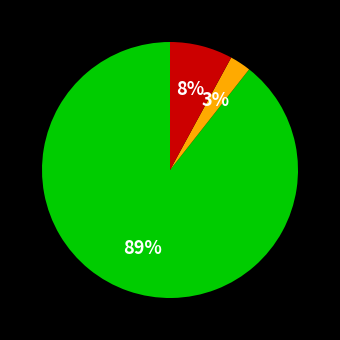

Does any single category account for the majority?

Yes